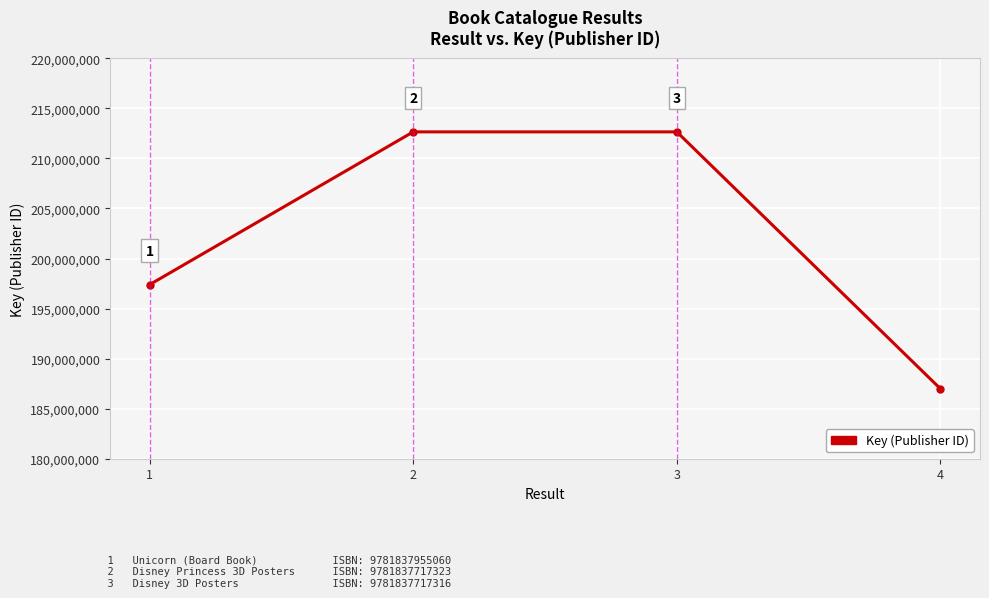

List the labels in order of value, largest first.

2, 3, 1, 4